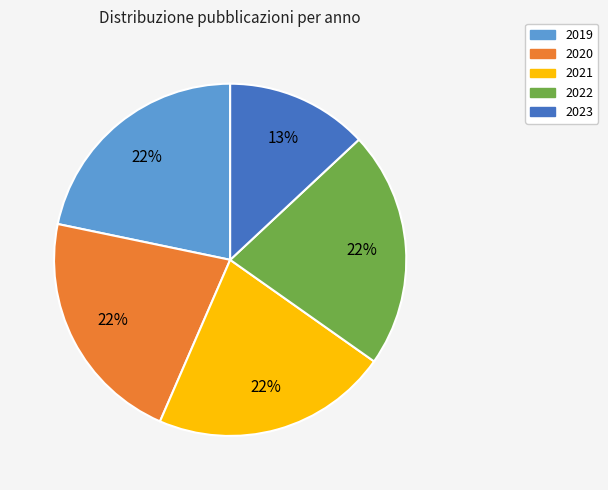

The 2021 slice represents 22% of the pie. True or false?

True